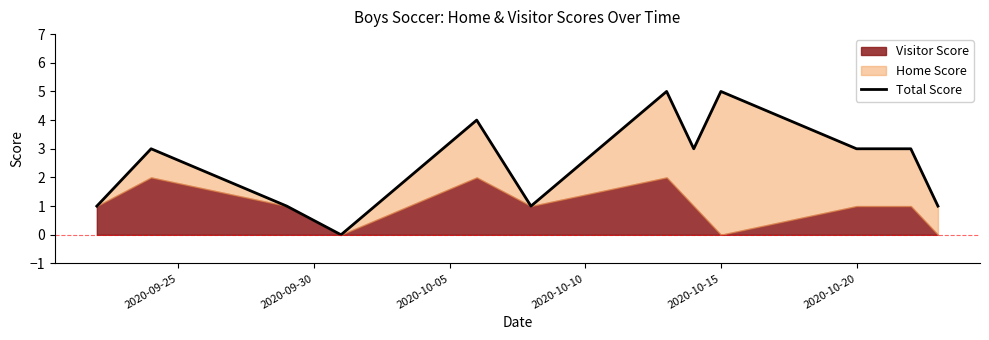

Between 2020-10-20 and 9, which is larger?

9